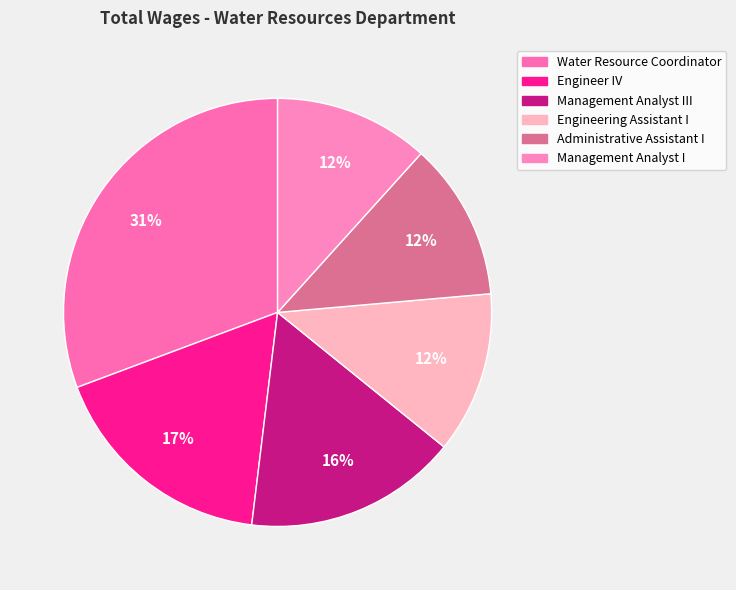

Does Management Analyst III represent more than half of the total?

No